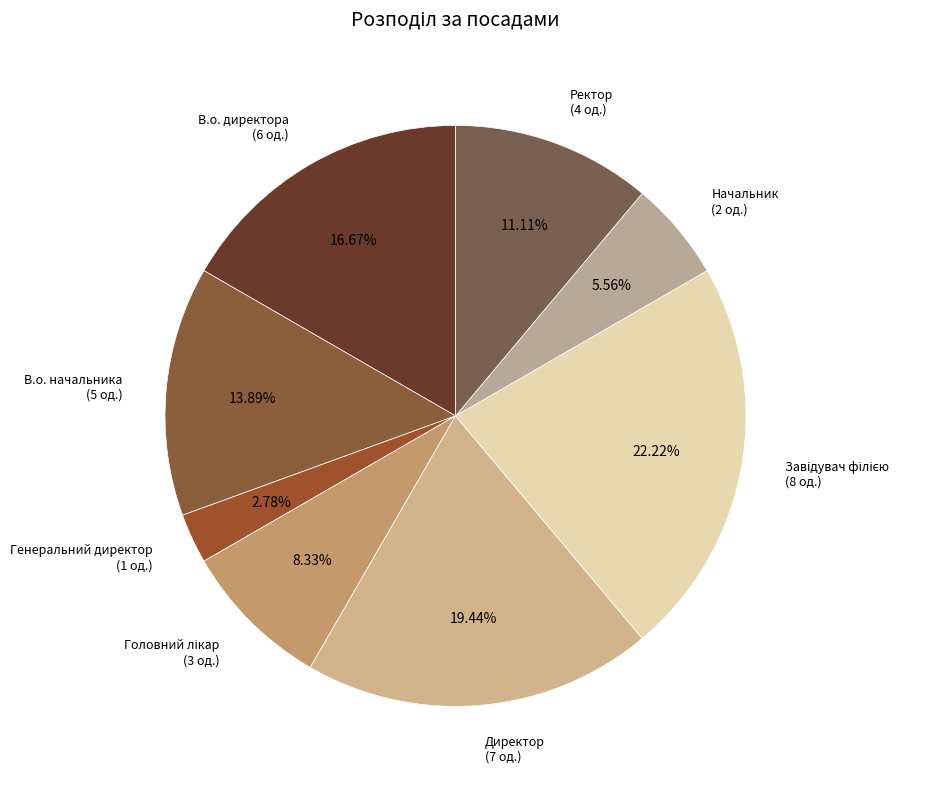

Does Генеральний директор account for over 50% of the chart?

No